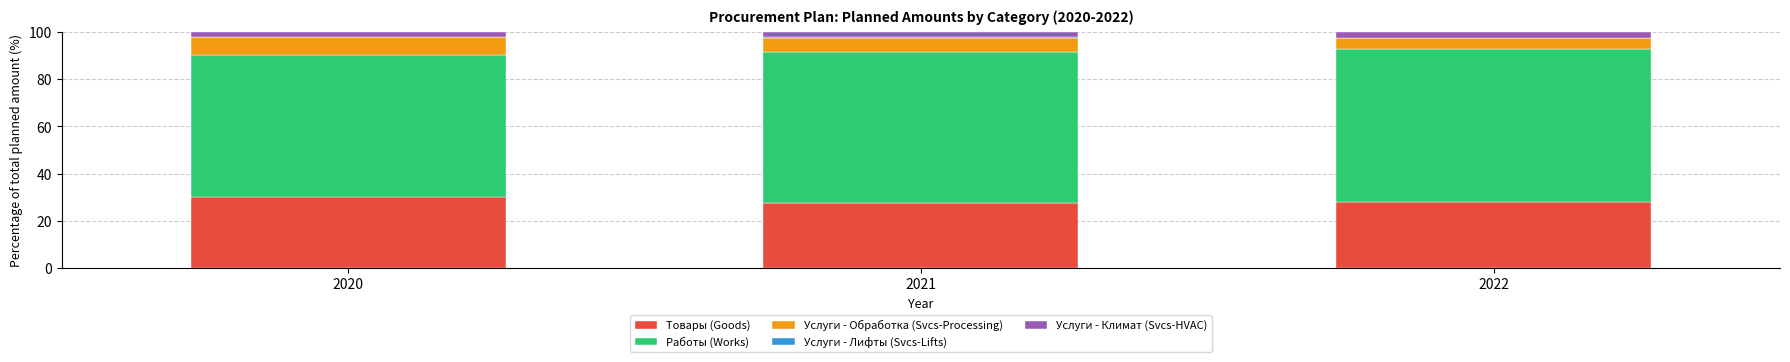

The Товары (Goods) series shows 52.0 at 2020. True or false?

False